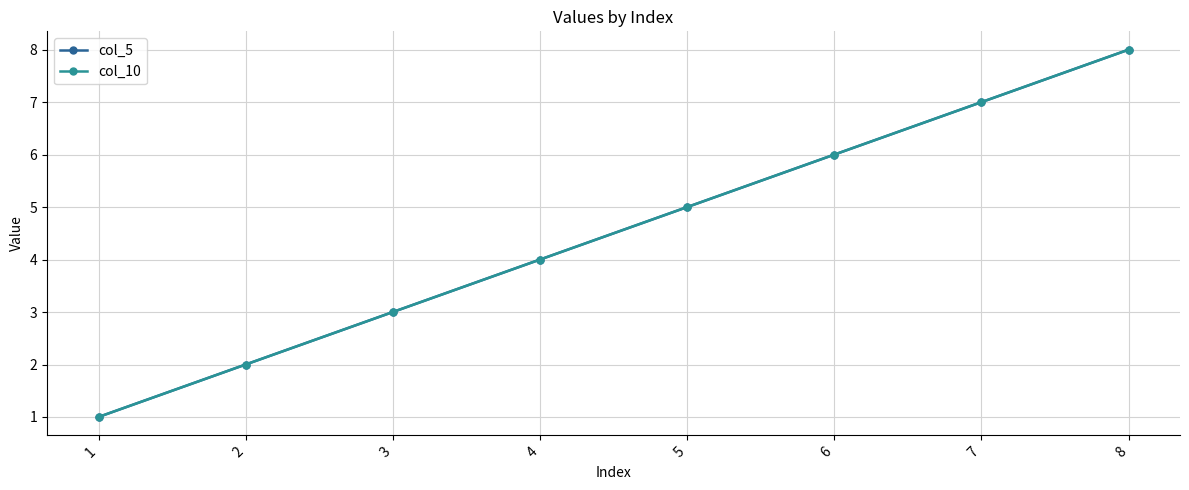

Does the chart have visible grid lines?

Yes